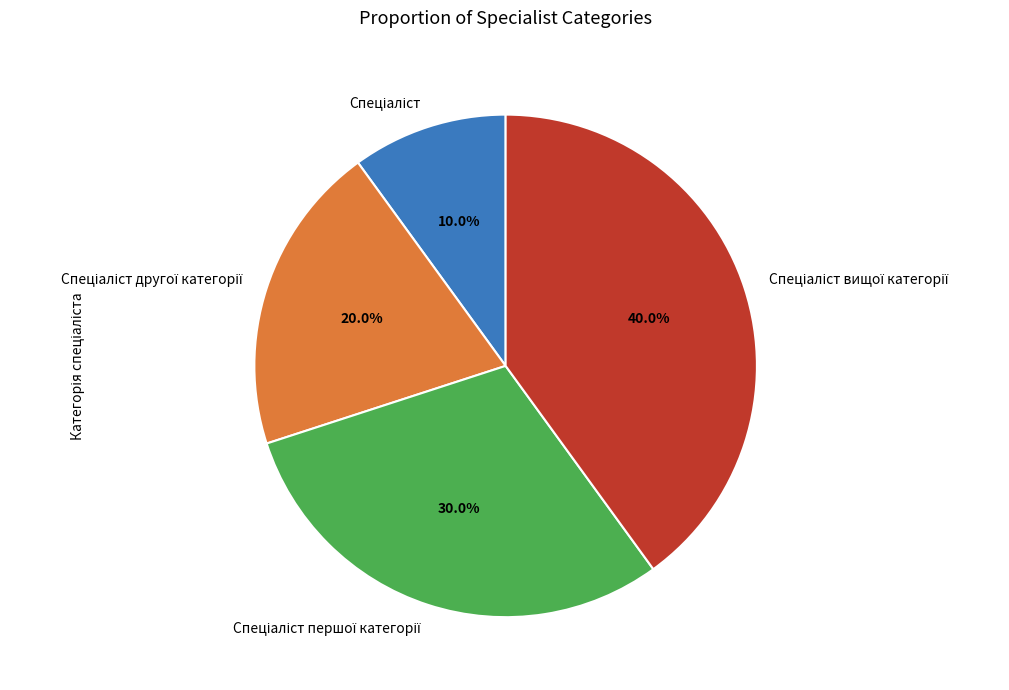

Is there a majority slice in this chart?

No